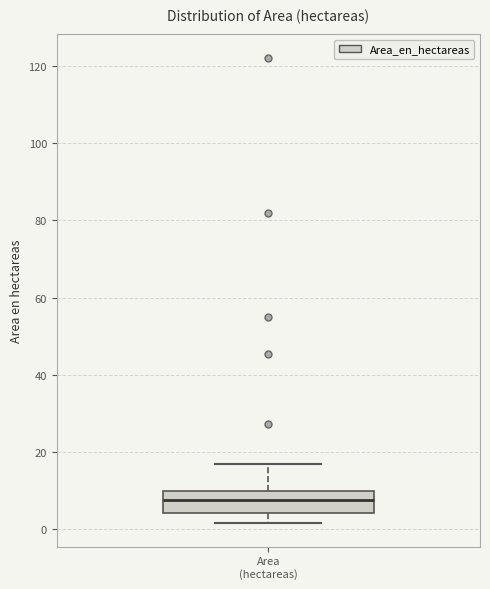

Transcribe this box plot: give where the median line is, the range the box spans, and where the two whiskers end, as read against the y-axis. The values are not printed on the chart, so give them approximately, as read against the axis.

median 8, box 4 to 10, whiskers 2 to 16